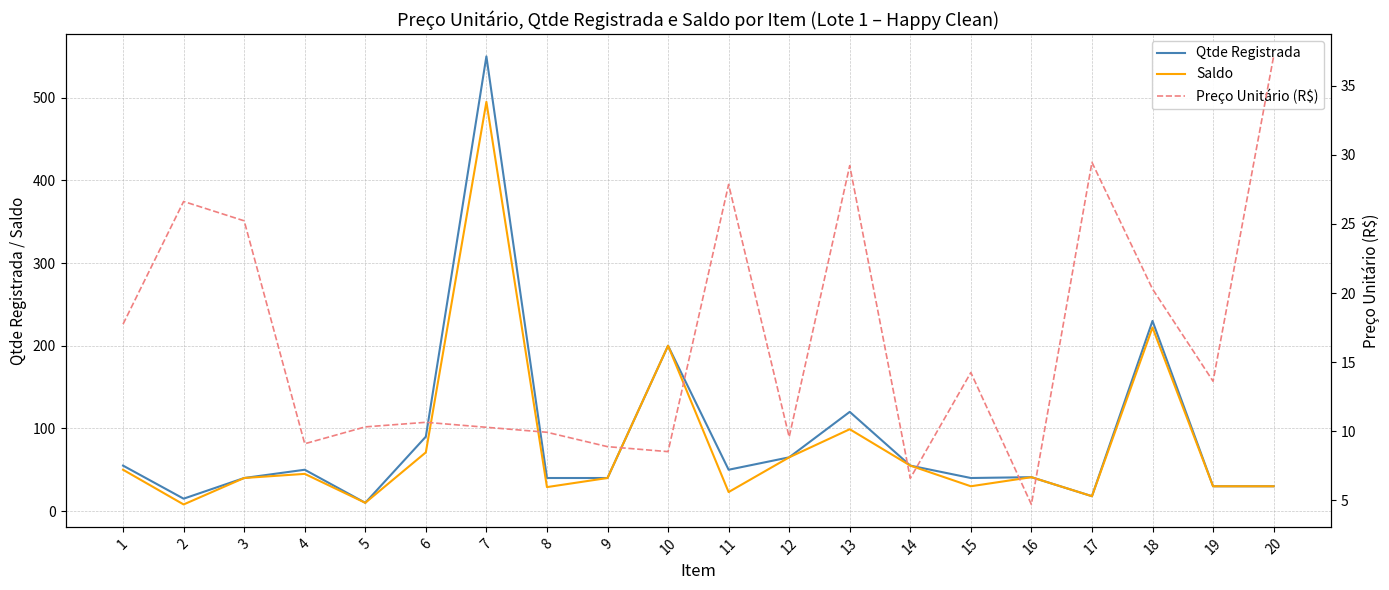

True or false: Preço Unitário (R$) and Saldo intersect in this chart.

True